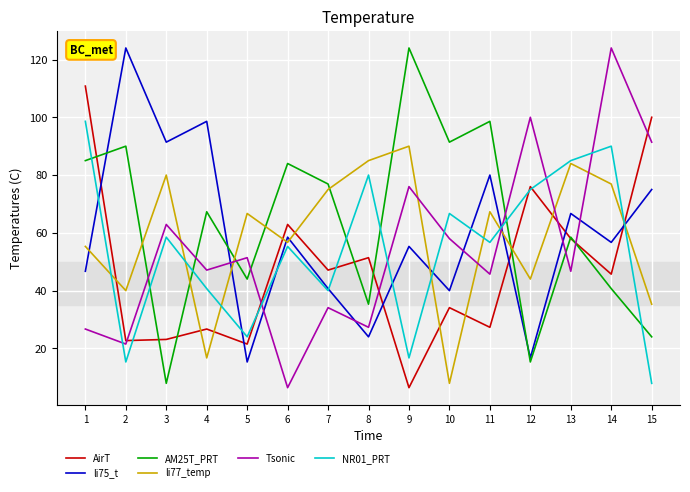

Which series changed the most between 7 and 15?

Tsonic